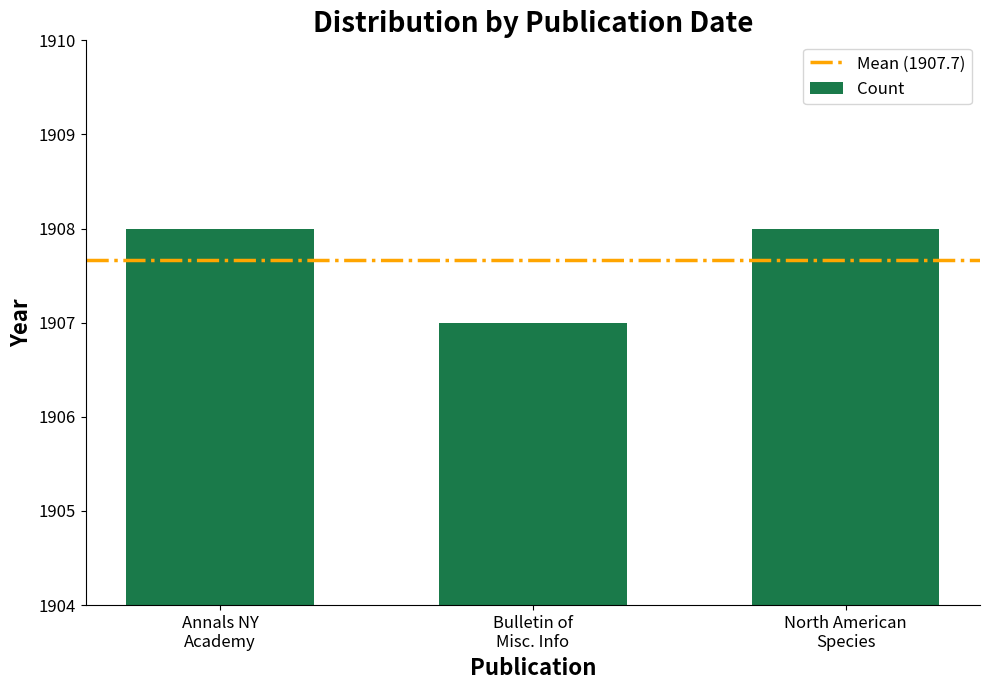

What is the greatest value displayed?

1908